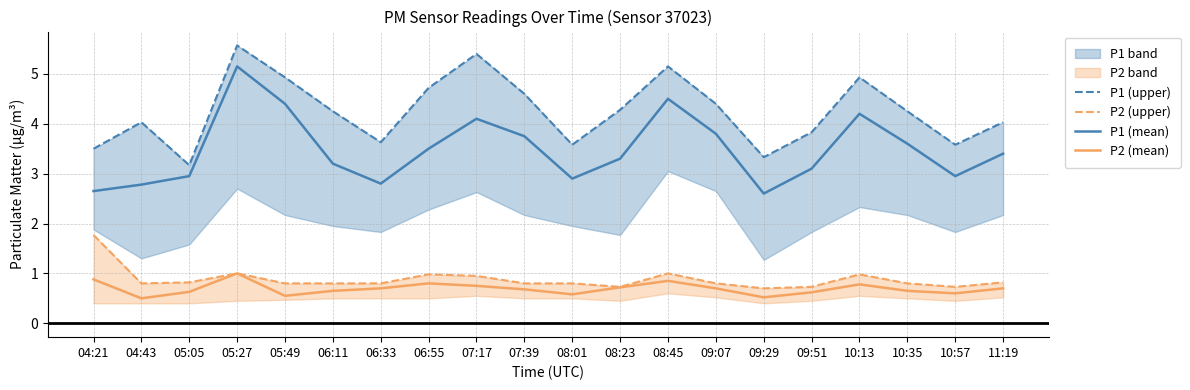

What is the label of the 20th point from the right?

04:21